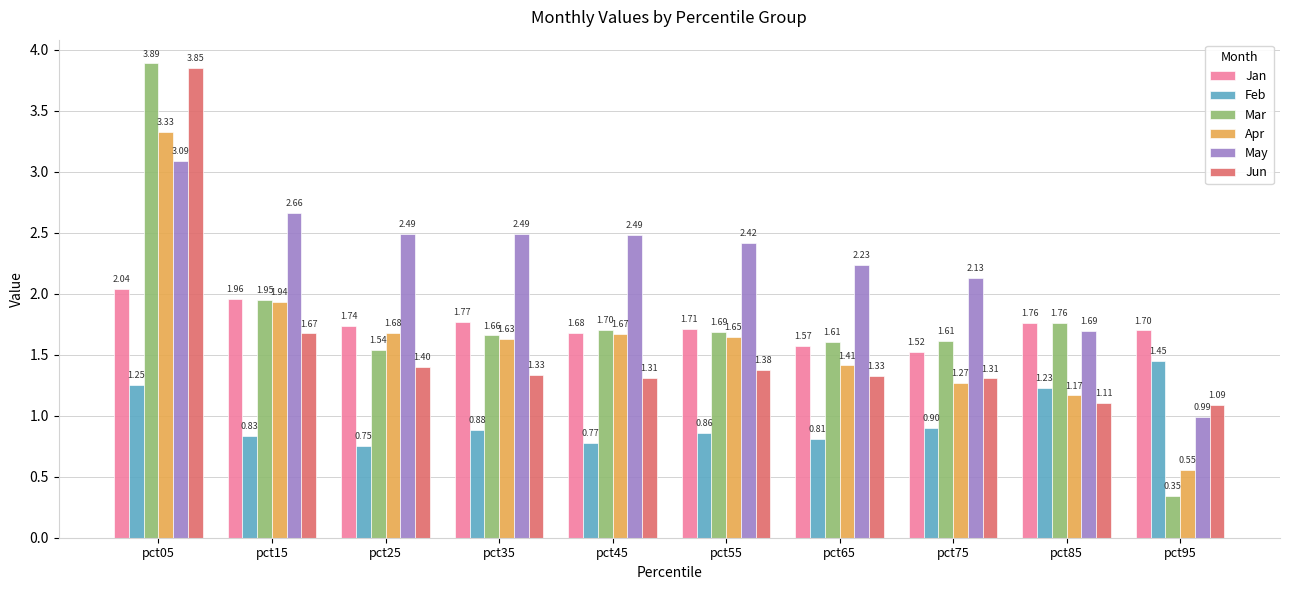

What is the total value across all series at pct35?

9.8